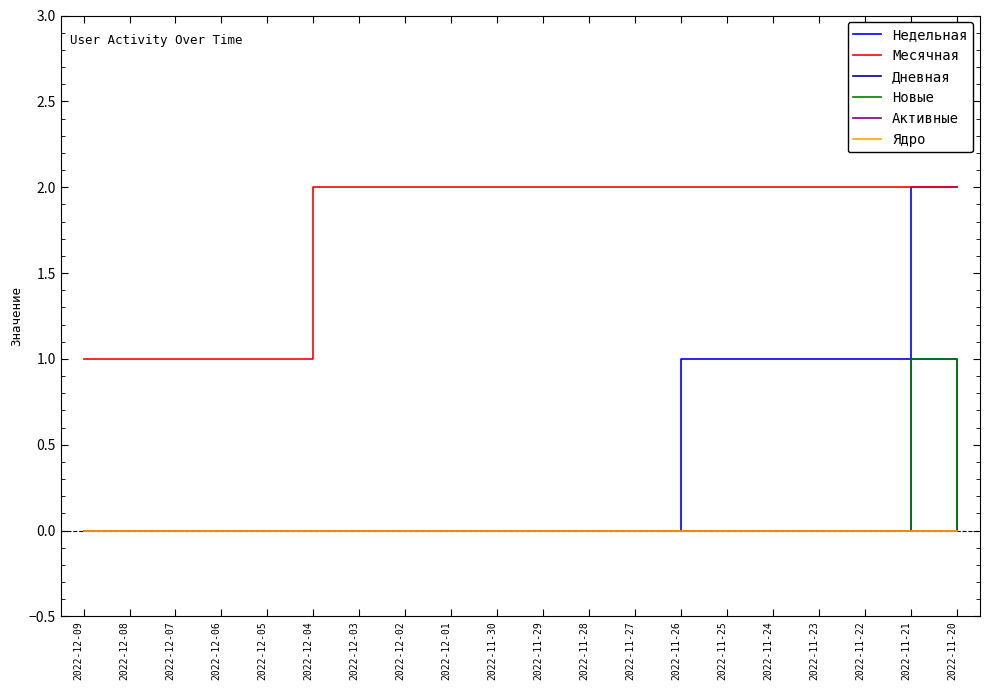

List the series in order of their peak value, lowest first.

Активные, Ядро, Дневная, Новые, Недельная, Месячная